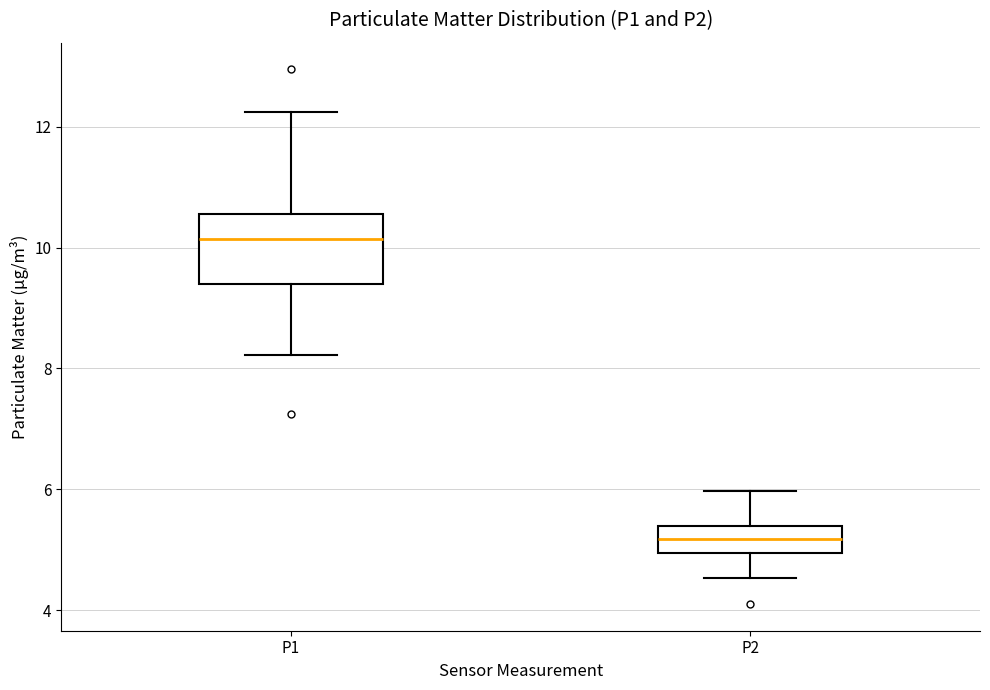

Reading left to right, transcribe this box plot: for each box, give where its median line is, the range the box spans, and where its two whiskers end, as read against the y-axis. The values are not printed on the chart, so give them approximately, as read against the axis.

P1: median 10.2, box 9.4 to 10.6, whiskers 8.2 to 12.2
P2: median 5.2, box 5.0 to 5.4, whiskers 4.6 to 6.0